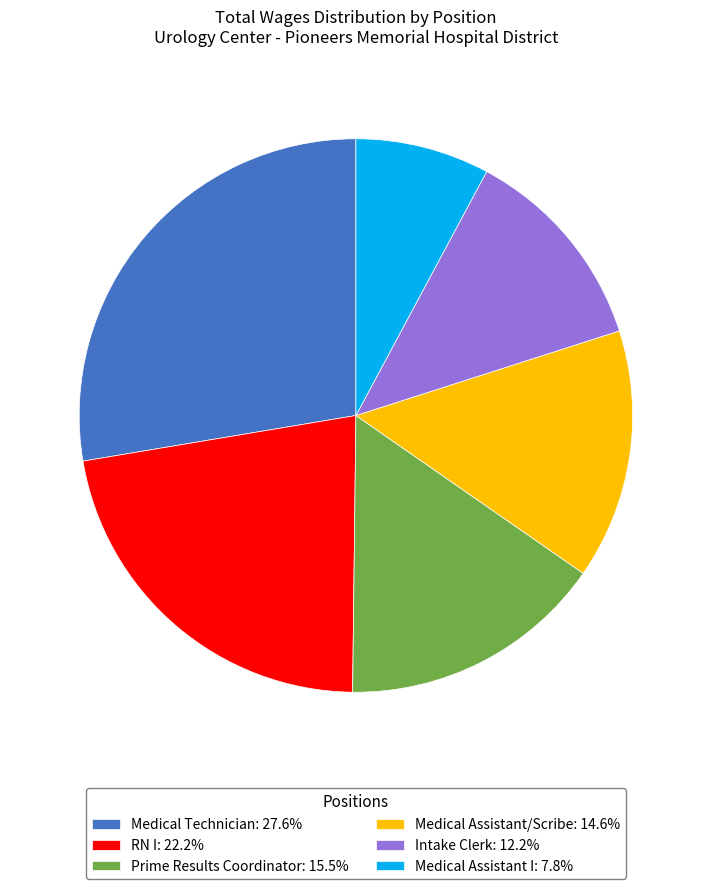

The Medical Assistant/Scribe slice represents 15% of the pie. True or false?

True